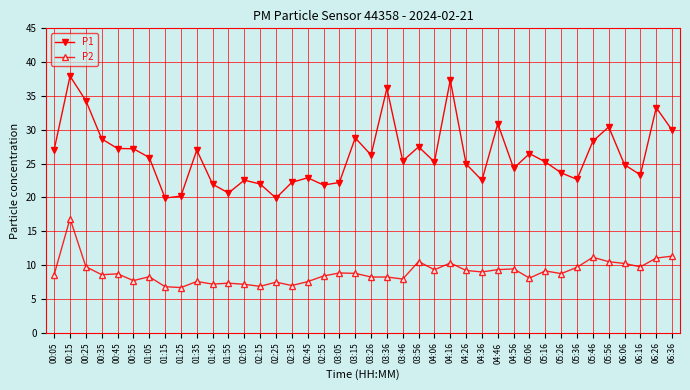

What is the value of the P1 point at the 2nd from the left?

37.9